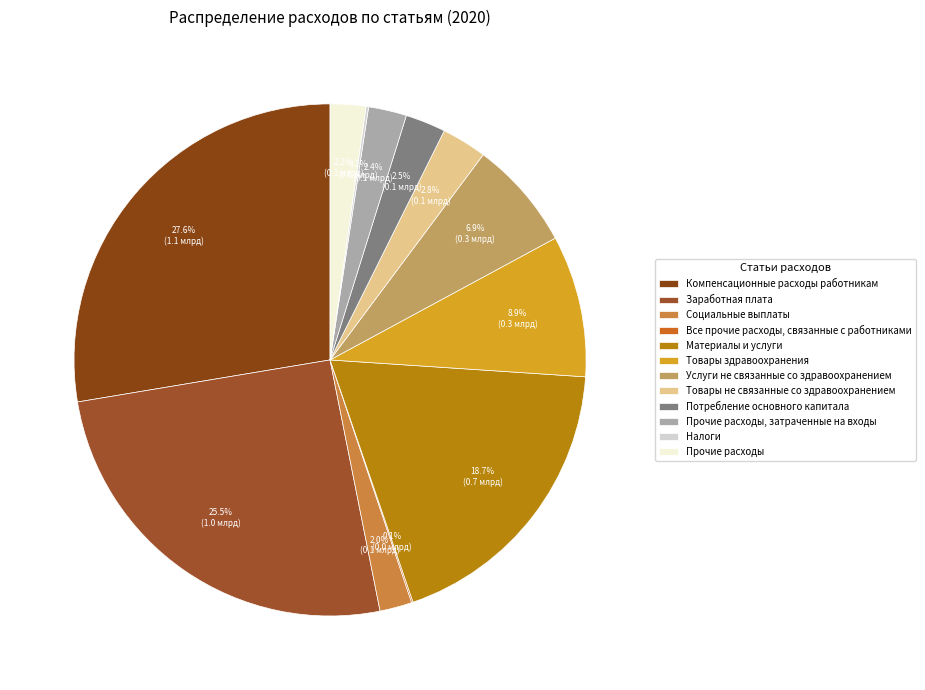

What portion of the pie excludes Все прочие расходы, связанные с работниками?

99.9%